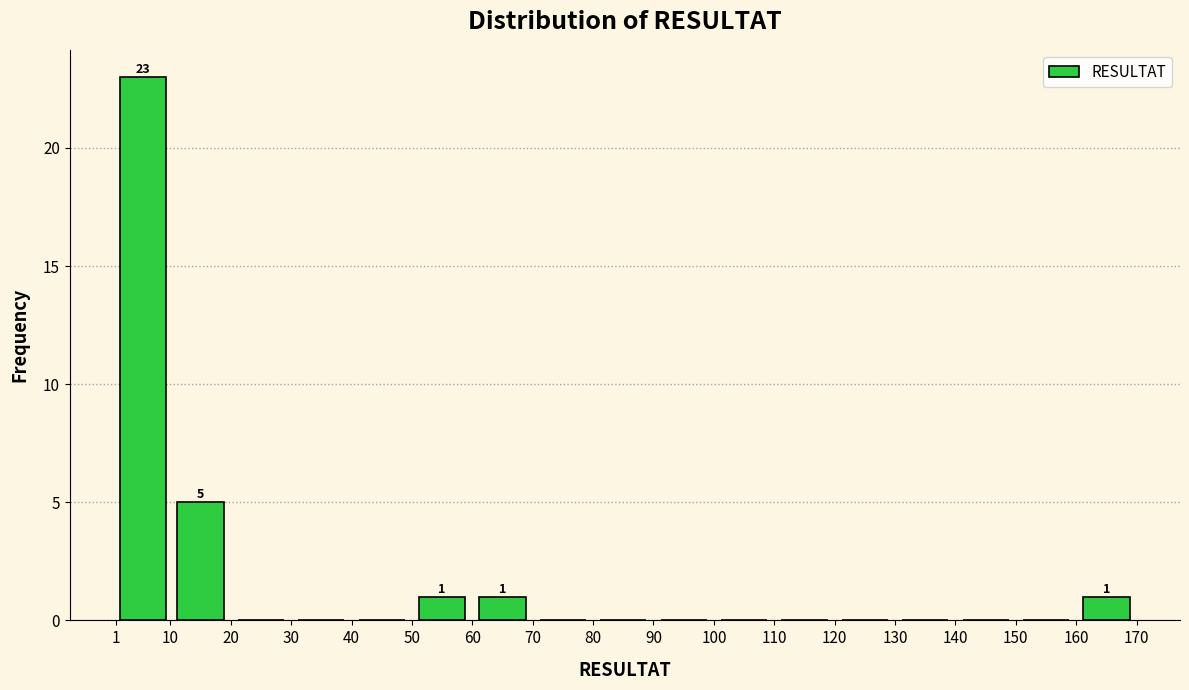

Which range on the x-axis has the tallest bar?

1 to 10